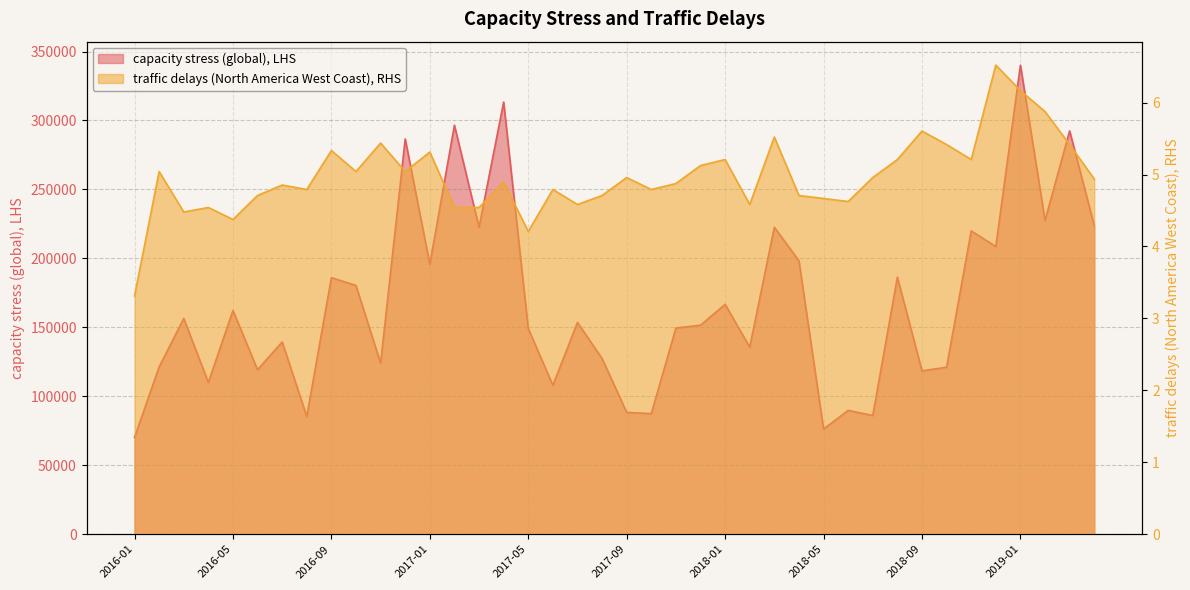

What is the difference between the traffic delays (North America West Coast), RHS values at 2018-01 and 2017-06?

0.4